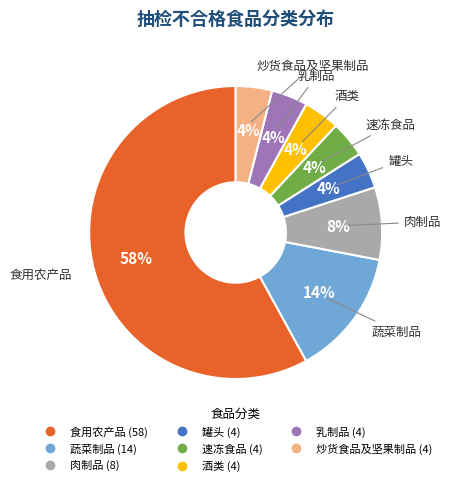

How many segments does this pie chart have?

8